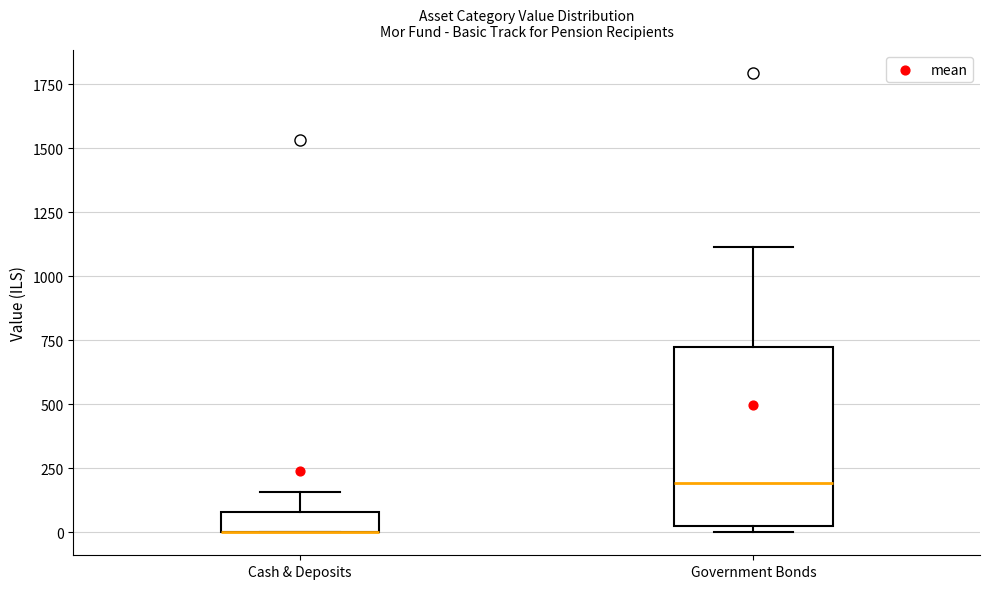

Reading left to right, transcribe this box plot: for each box, give where its median line is, the range the box spans, and where its two whiskers end, as read against the y-axis. The values are not printed on the chart, so give them approximately, as read against the axis.

Cash & Deposits: median 0 (drawn on the box's lower edge), box 0 to 100, whiskers 0 to 150
Government Bonds: median 200, box 0 to 750, whiskers 0 (just below the box's lower edge) to 1100